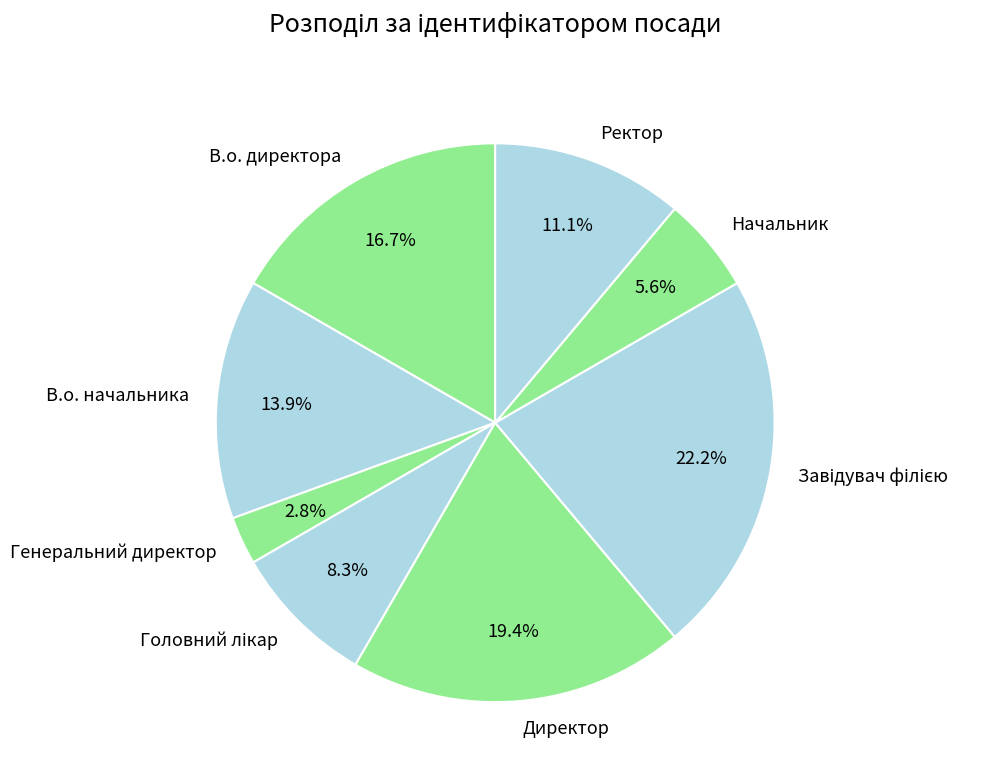

Does Начальник account for over 50% of the chart?

No